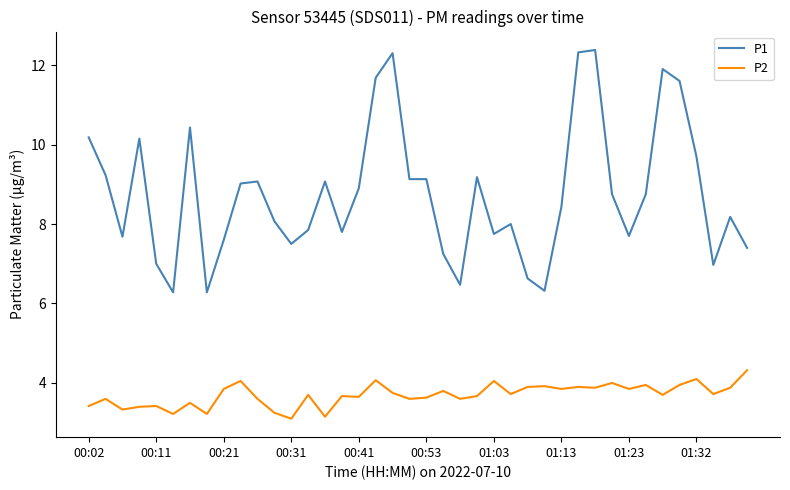

What is the difference between the maximum and minimum values in the P2 series?

1.2